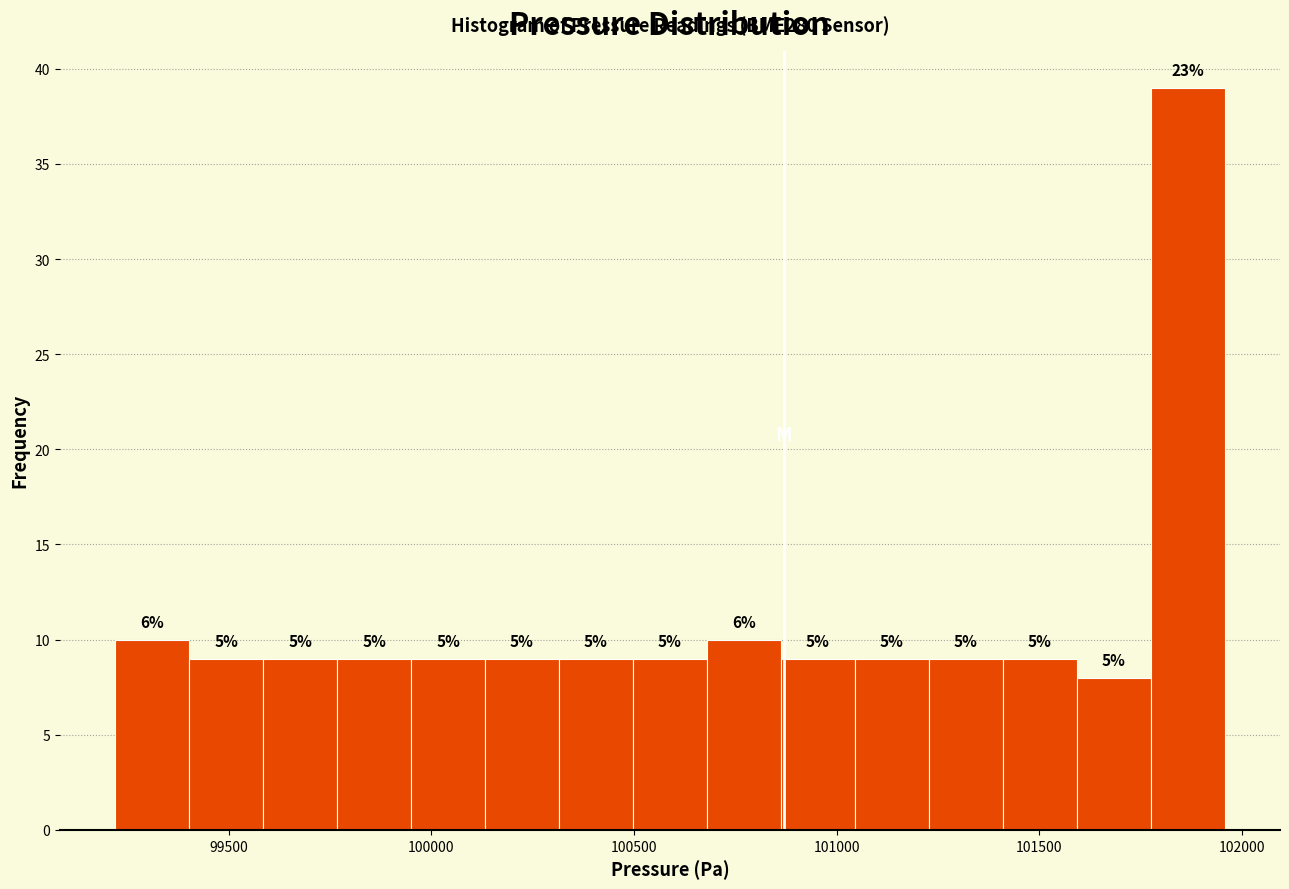

Around what value on the x-axis is the tallest bar? Give the approximate position of its centre, as read against the axis.

101850